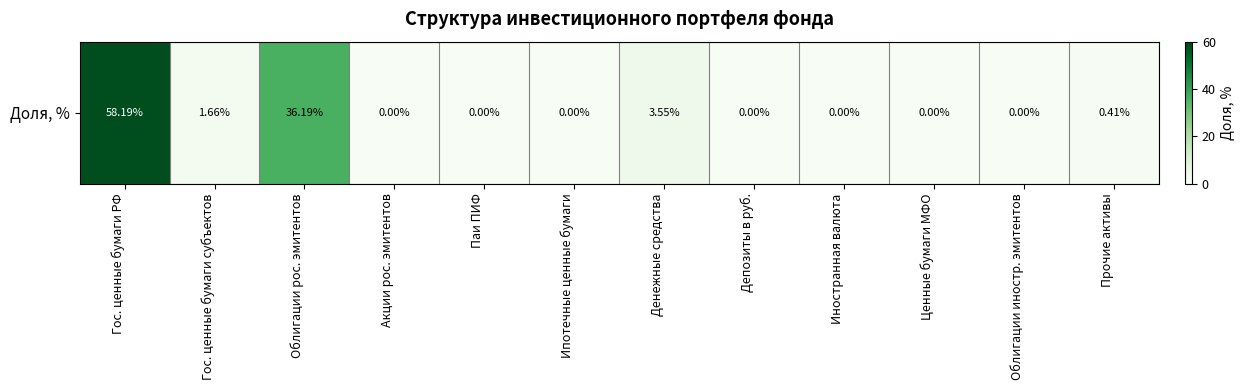

Rank the categories by value from highest to lowest.

Гос. ценные бумаги РФ, Облигации рос. эмитентов, Денежные средства, Гос. ценные бумаги субъектов, Прочие активы, Акции рос. эмитентов, Паи ПИФ, Ипотечные ценные бумаги, Депозиты в руб., Иностранная валюта, Ценные бумаги МФО, Облигации иностр. эмитентов